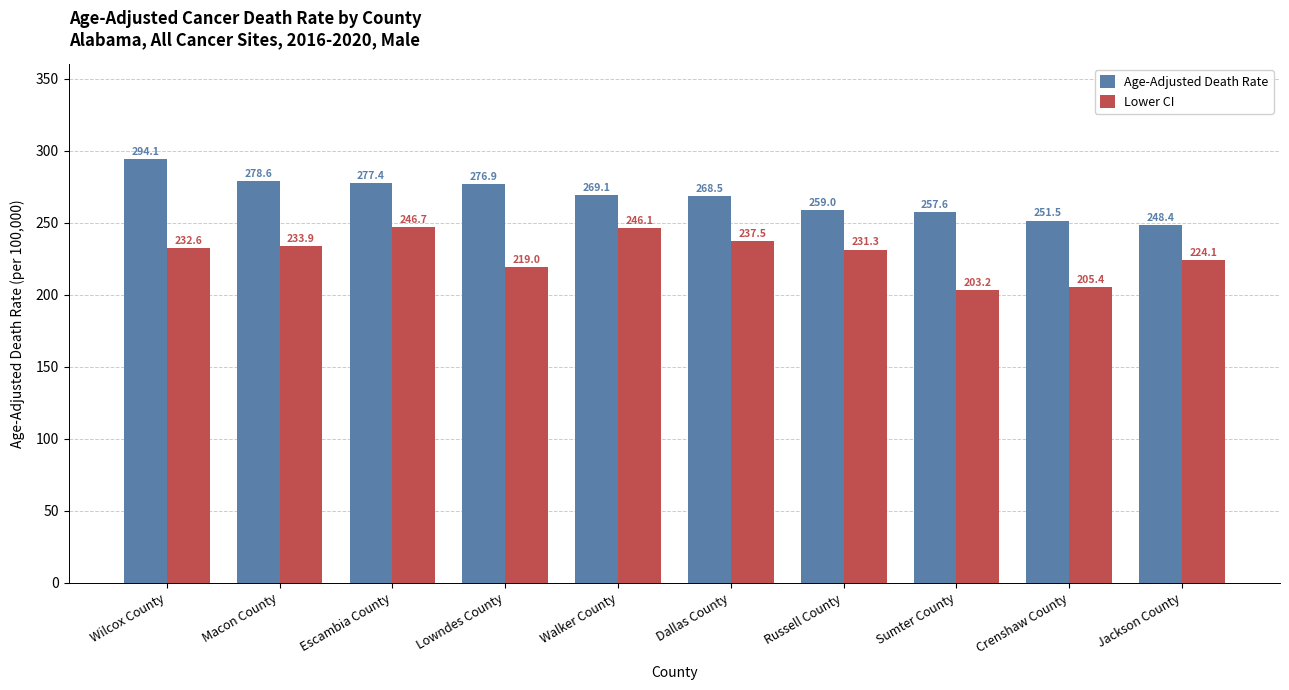

What is the maximum value for Age-Adjusted Death Rate?

294.1